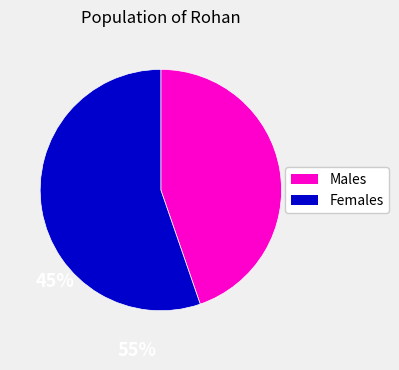

Does any single category account for the majority?

Yes